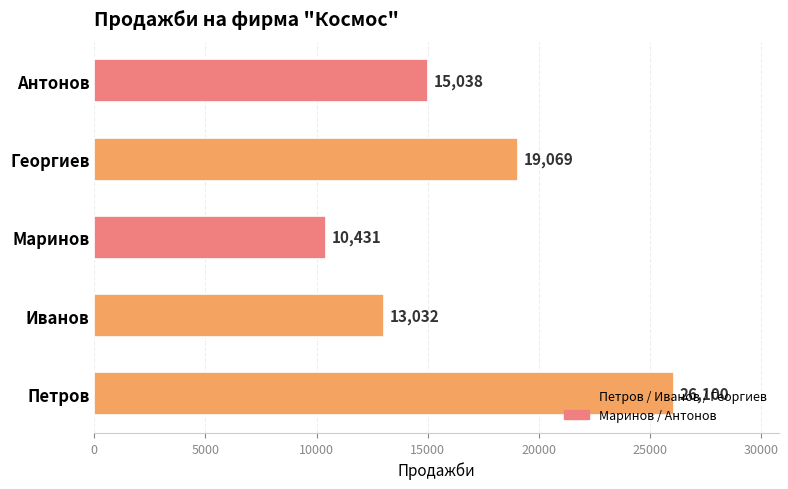

The chart shows a value of 5613 at Иванов. True or false?

False